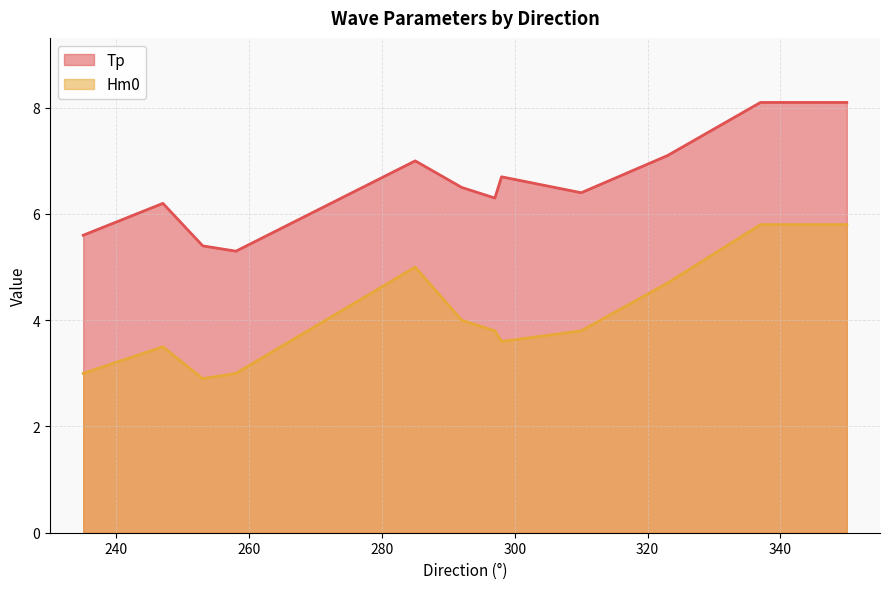

Is it true that Tp equals 6.4 at 310?

True